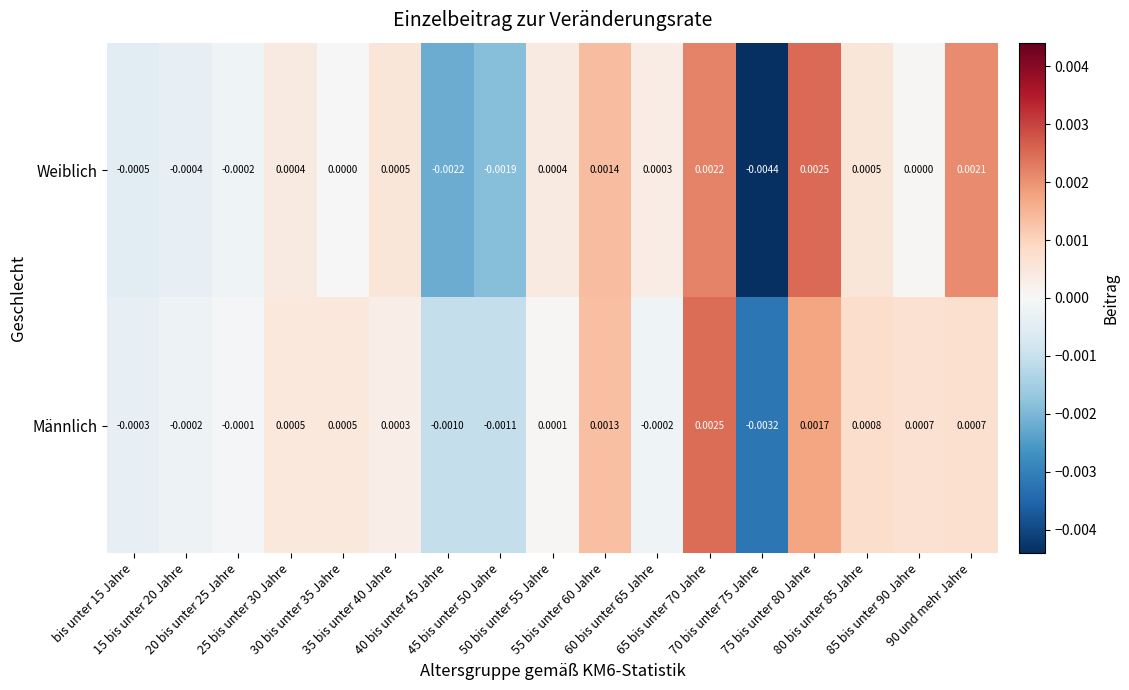

Rank the series at 55 bis unter 60 Jahre from lowest to highest value.

Männlich, Weiblich